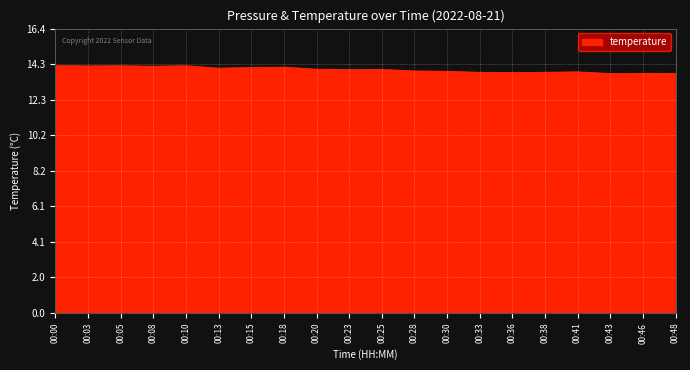

Which has a higher value, 00:10 or 00:36?

00:10